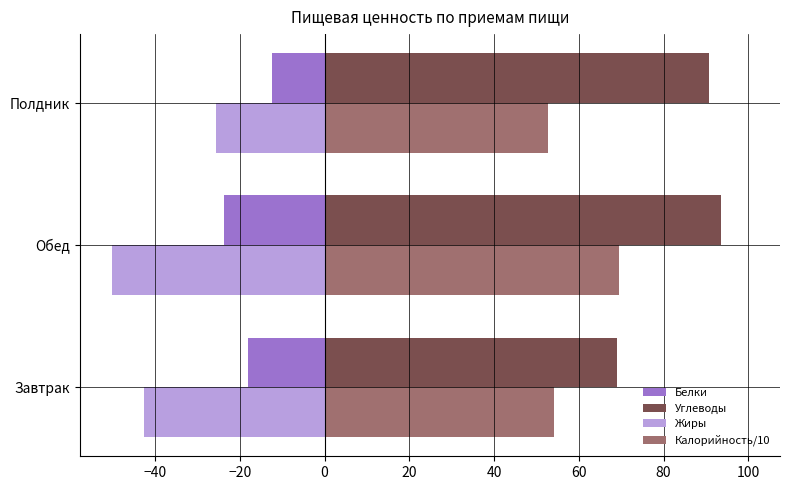

Which category has the highest value in the Калорийность/10 series?

Обед